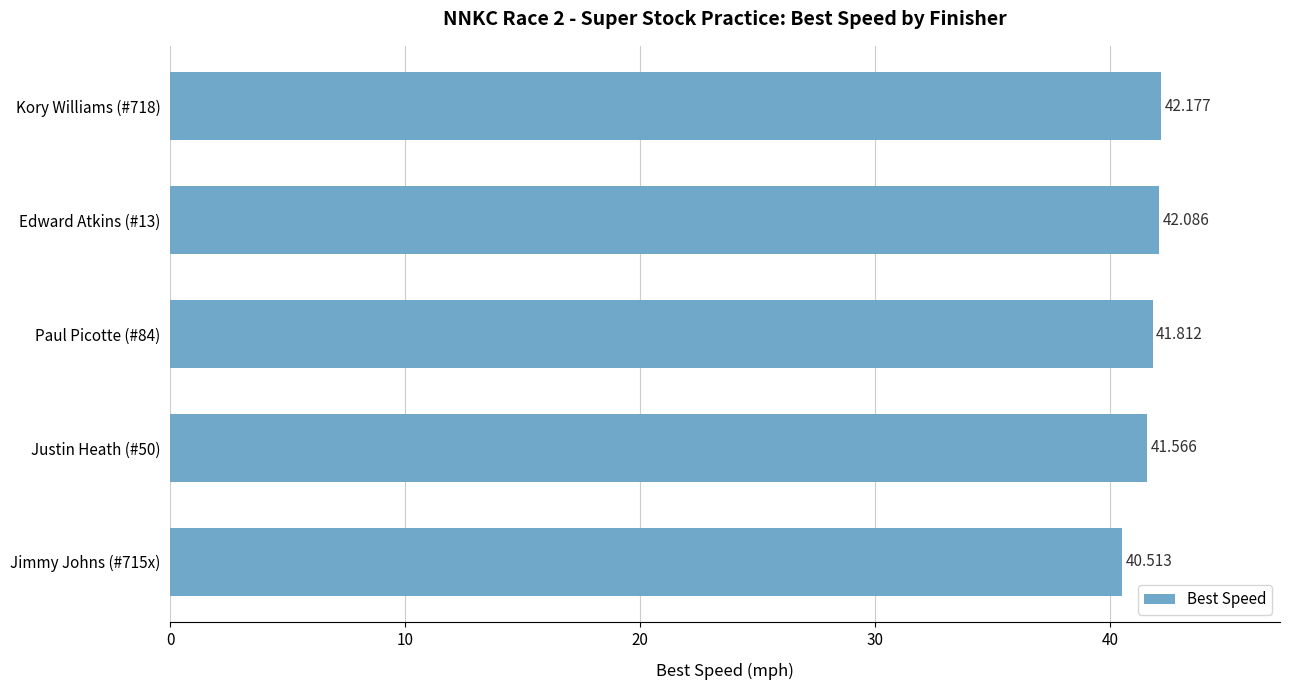

Count the number of values greater than 41.

4